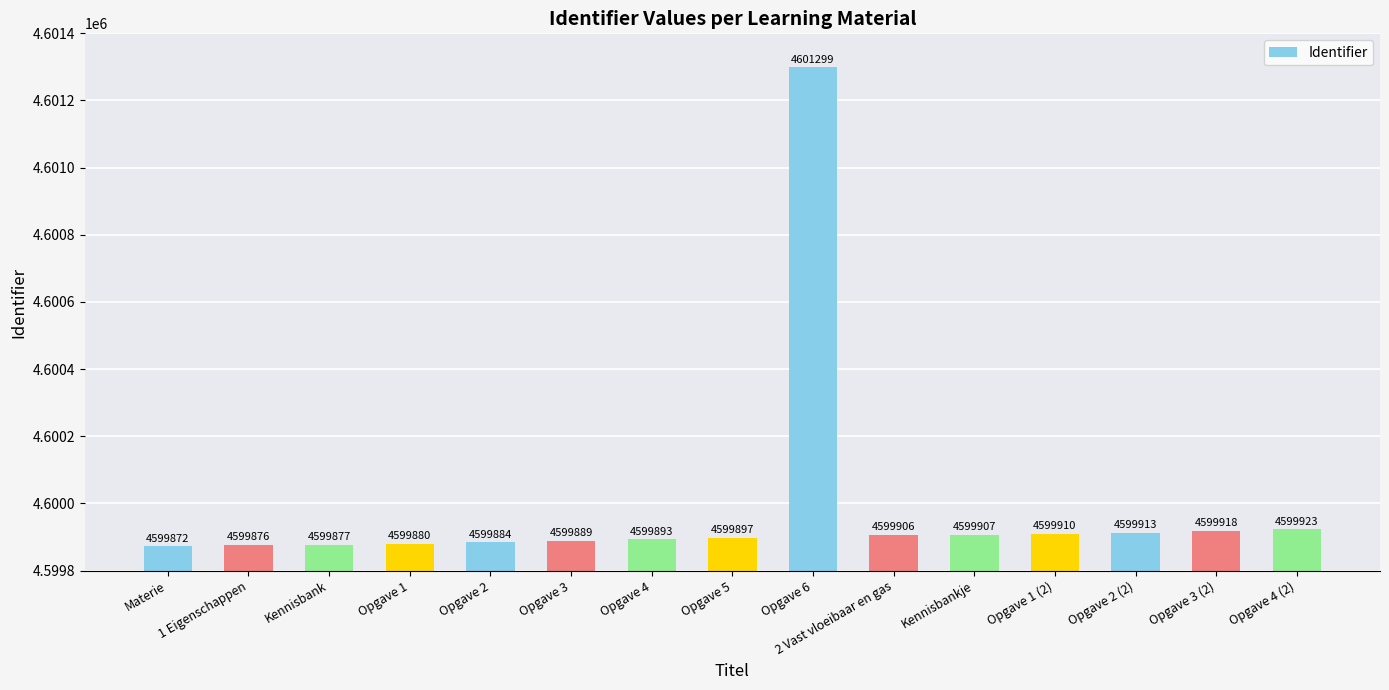

What position from the right is 2 Vast vloeibaar en gas?

6